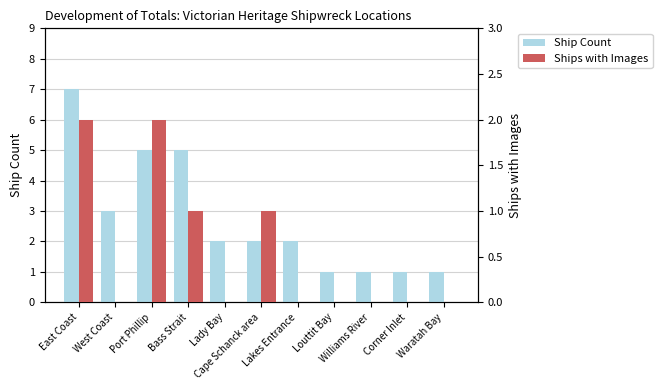

At which category is the sum across all series the highest?

East Coast